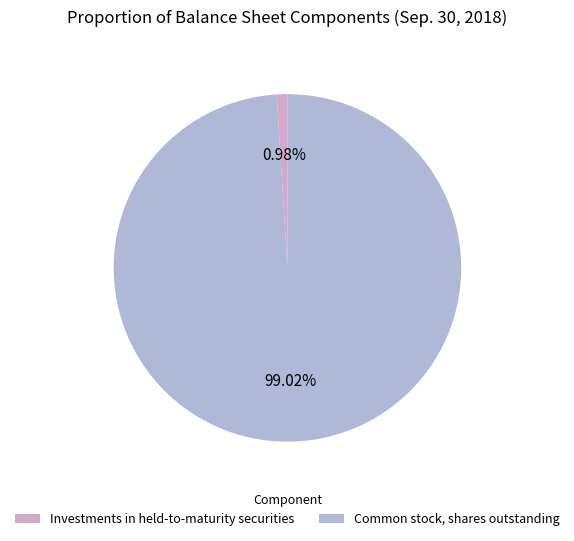

What percentage is the Common stock, shares outstanding slice, to the nearest percent?

99%